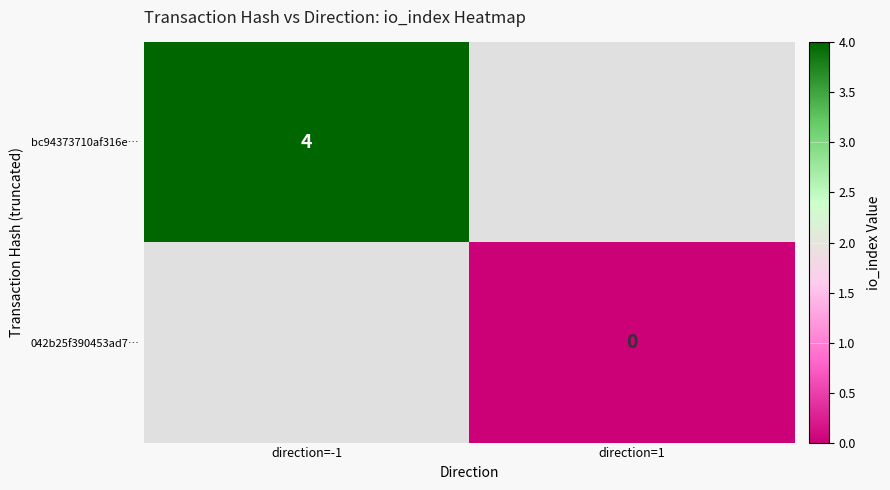

The value of bc94373710af316e… at direction=-1 is 4. True or false?

True